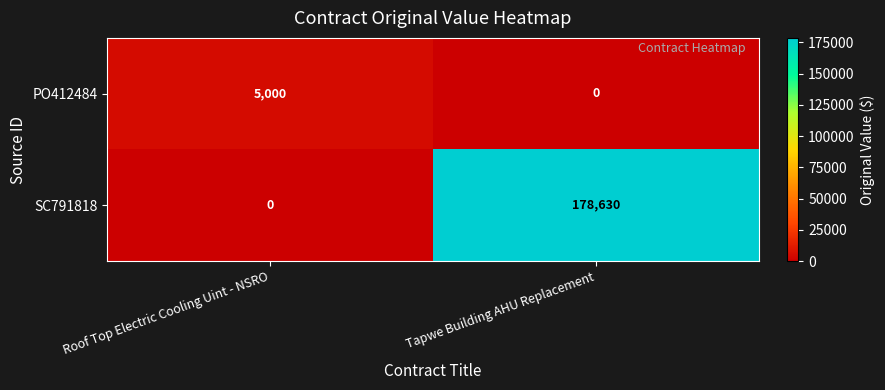

Reading right to left, transcribe all the data shown in this chart.

PO412484: 0	5000
SC791818: 178630	0